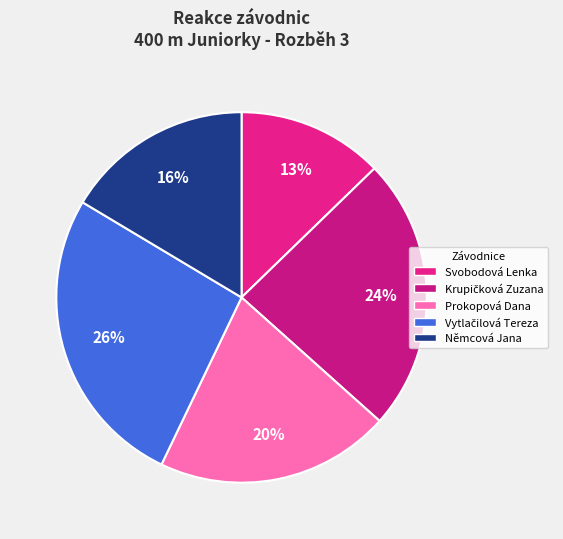

Is there any slice that represents more than half of the pie?

No